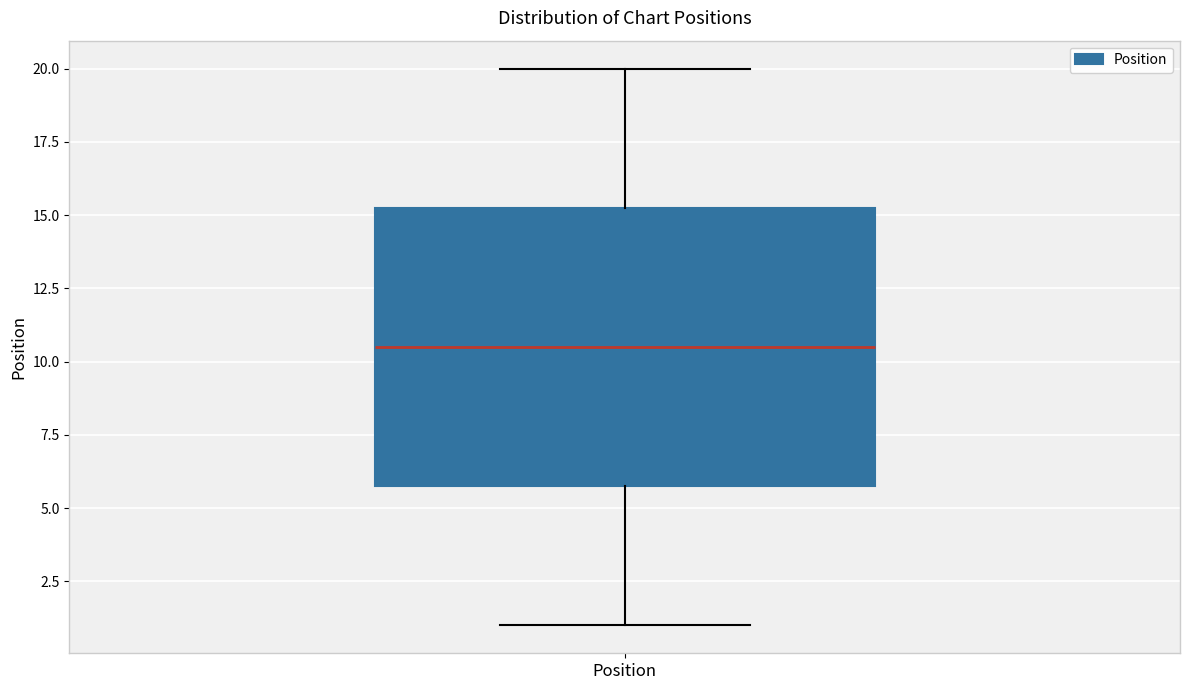

Where does the upper whisker of the box for Position end on the y-axis? The values are not printed on the chart, so give them approximately, as read against the axis.

20.0